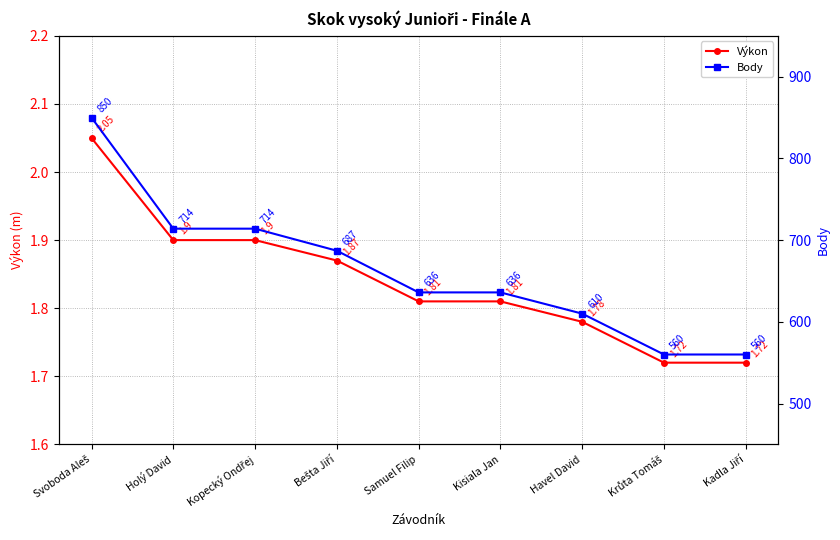

True or false: Výkon has more than 1 interior local peaks.

False